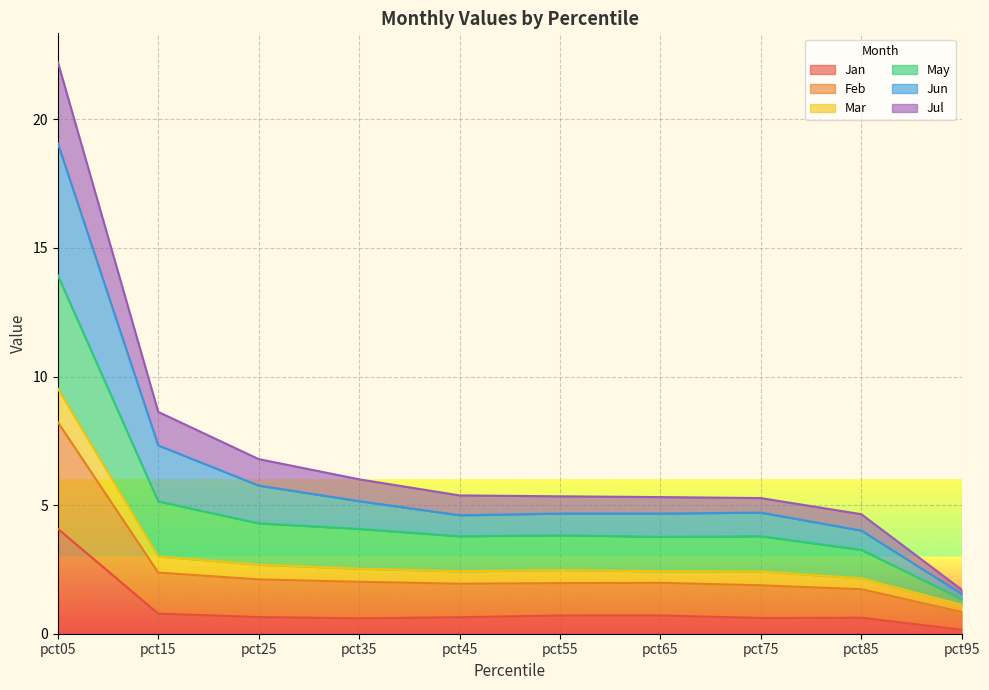

Rank the categories by May value from lowest to highest.

pct95, pct85, pct75, pct65, pct55, pct45, pct35, pct25, pct15, pct05